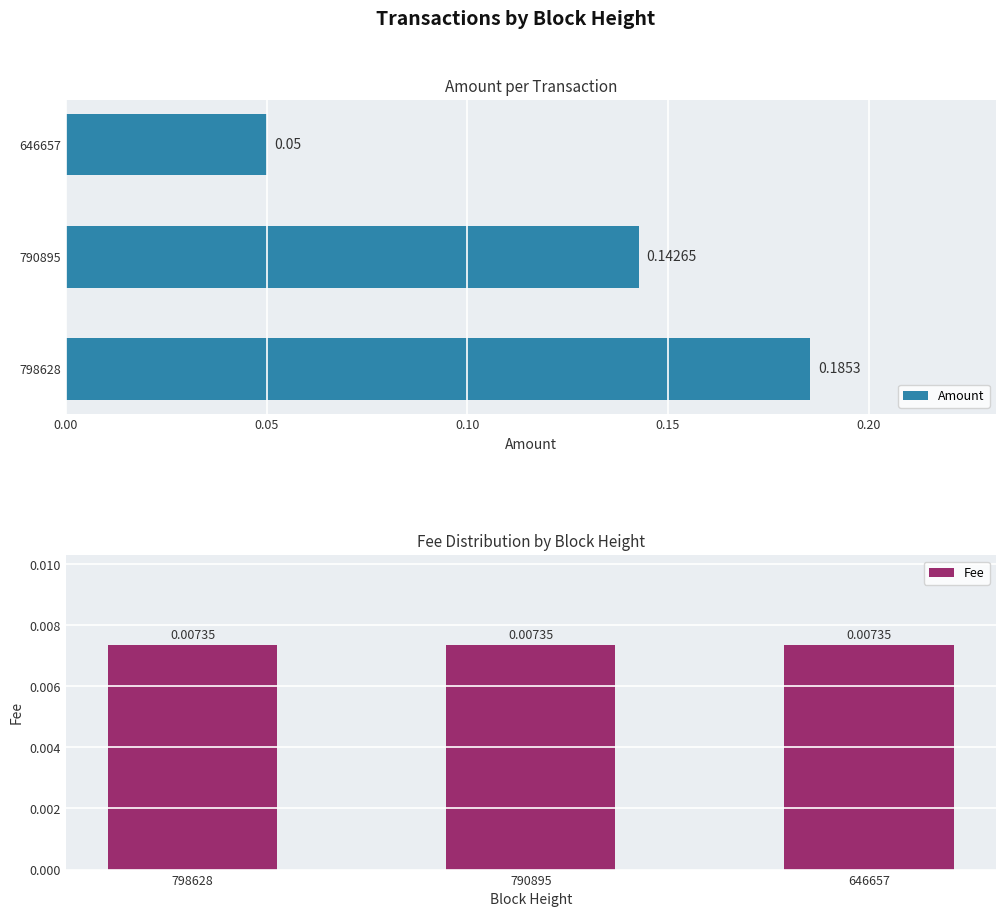

Rank the categories by Amount value from highest to lowest.

798628, 790895, 646657